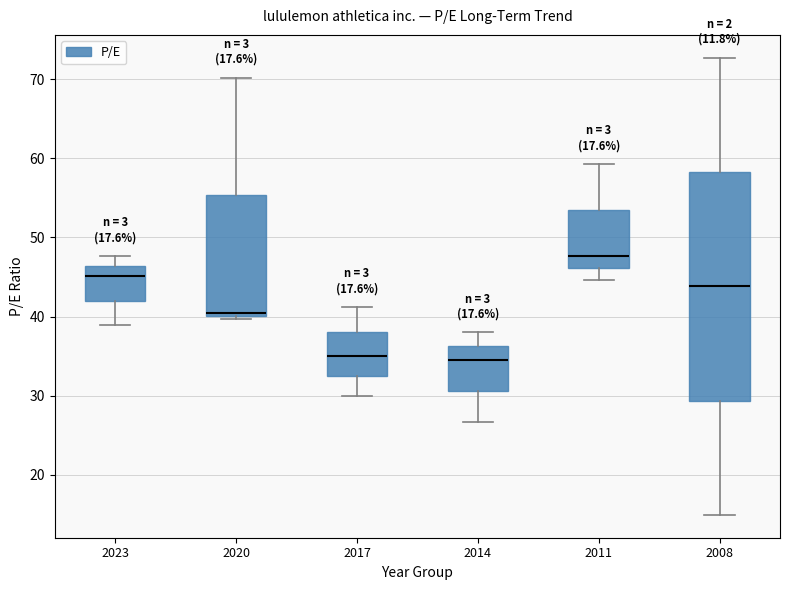

Reading left to right, read every box against the y-axis: the position of its median line, the range the box covers, and the ends of its whiskers. The values are not printed on the chart, so give them approximately, as read against the axis.

2023: median 45, box 42 to 46, whiskers 39 to 48
2020: median 40 (just above the box's lower edge), box 40 to 55, whiskers 40 (just below the box's lower edge) to 70
2017: median 35, box 32 to 38, whiskers 30 to 41
2014: median 35, box 31 to 36, whiskers 27 to 38
2011: median 48, box 46 to 53, whiskers 45 to 59
2008: median 44, box 29 to 58, whiskers 15 to 73